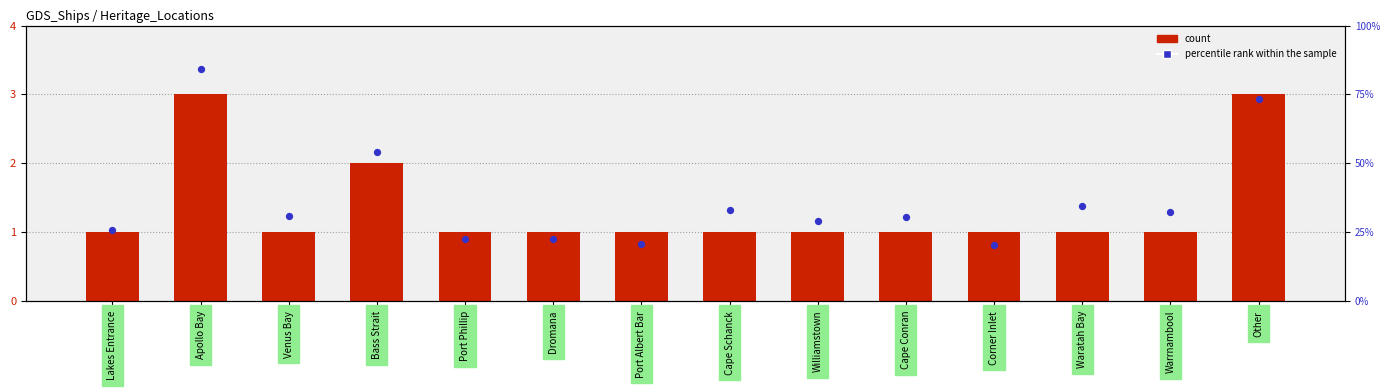

Which series contains the highest Y value?

percentile rank within the sample